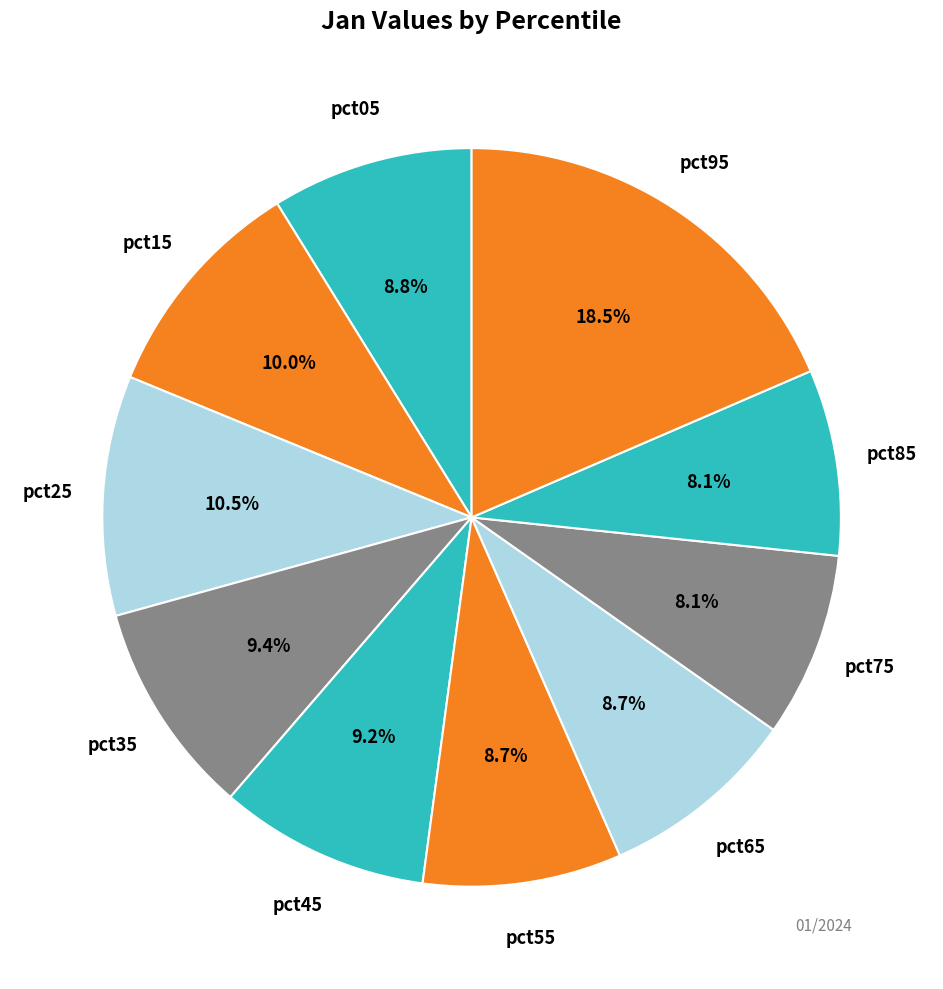

How many segments does this pie chart have?

10